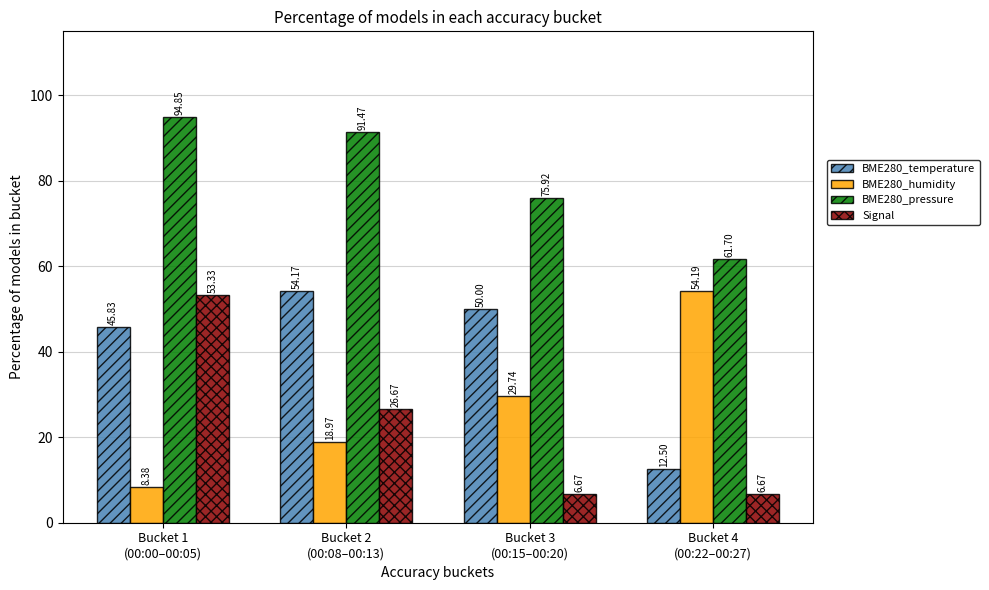

What is the label of the 4th bar from the left?

Bucket 4
(00:22–00:27)